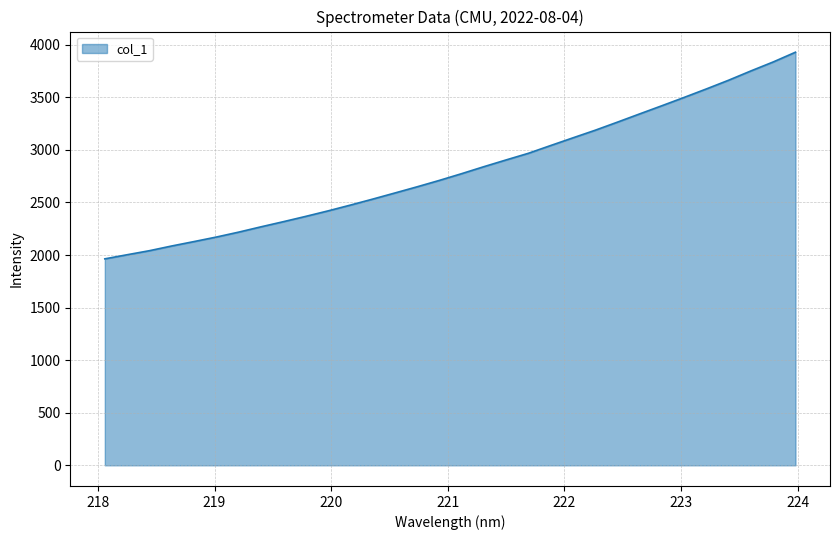

What is the difference between the maximum and minimum values?

1965.2